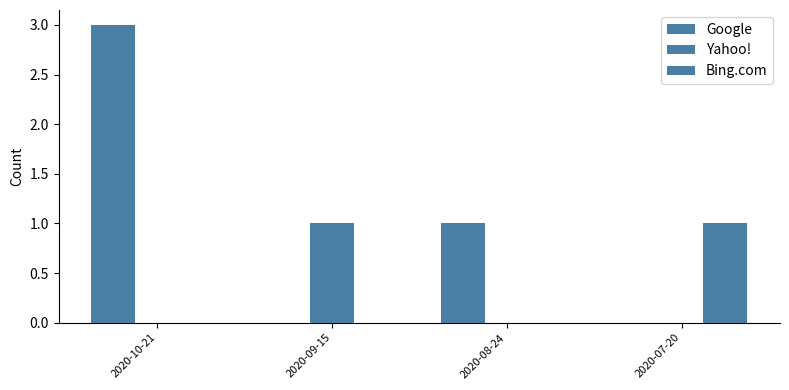

What is the total value across all series at 2020-07-20?

1